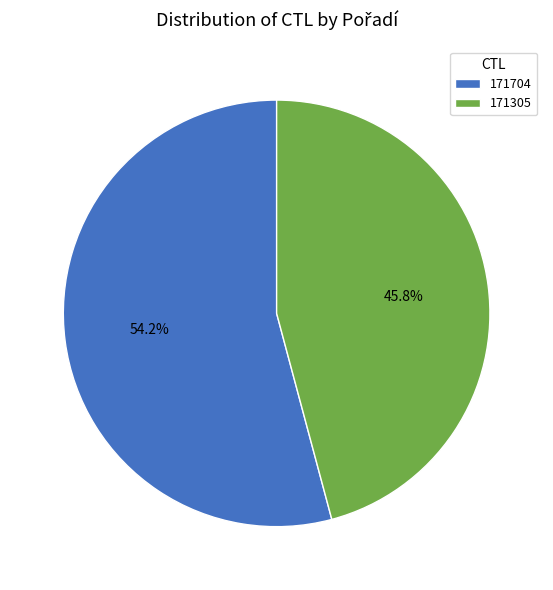

What percentage is NOT represented by 171704?

45.8%